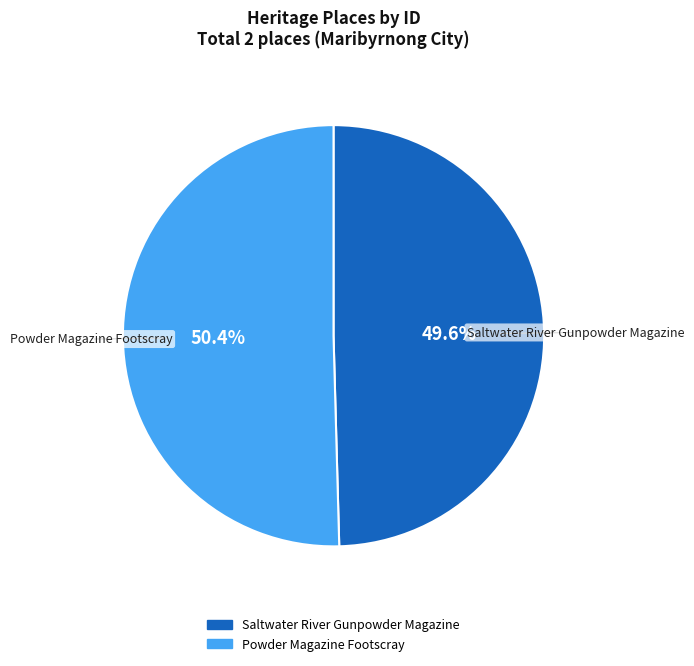

Which slice is the largest?

Powder Magazine Footscray